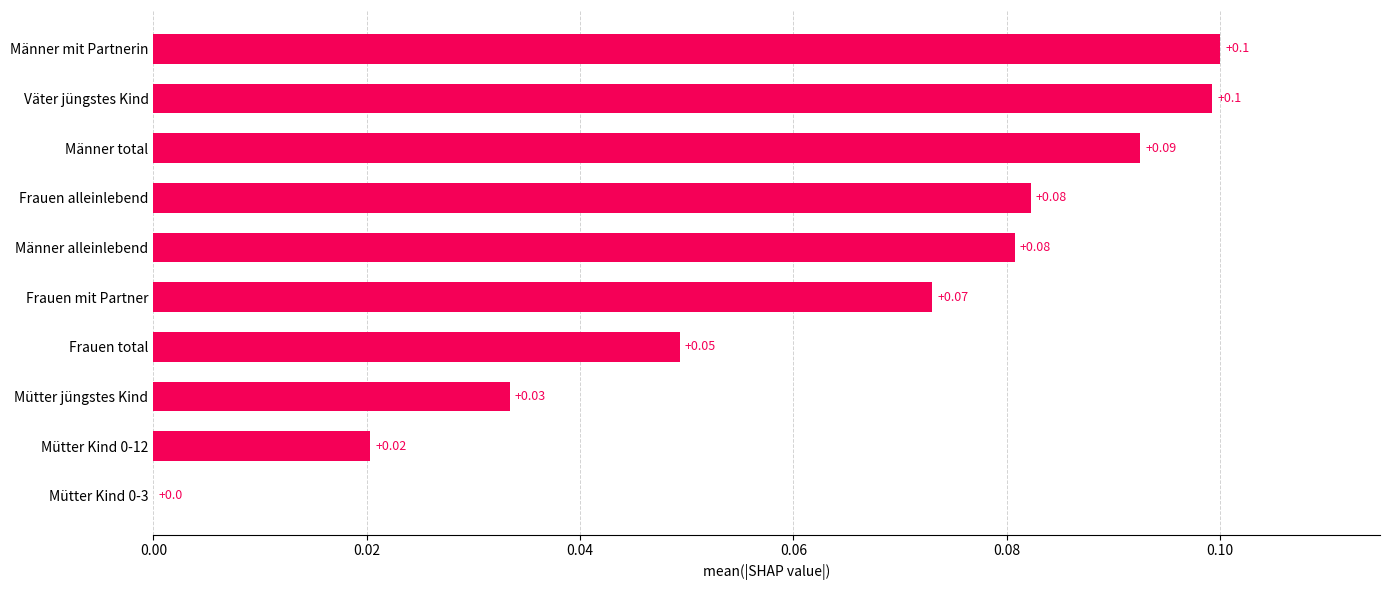

How many series are shown in this chart?

1